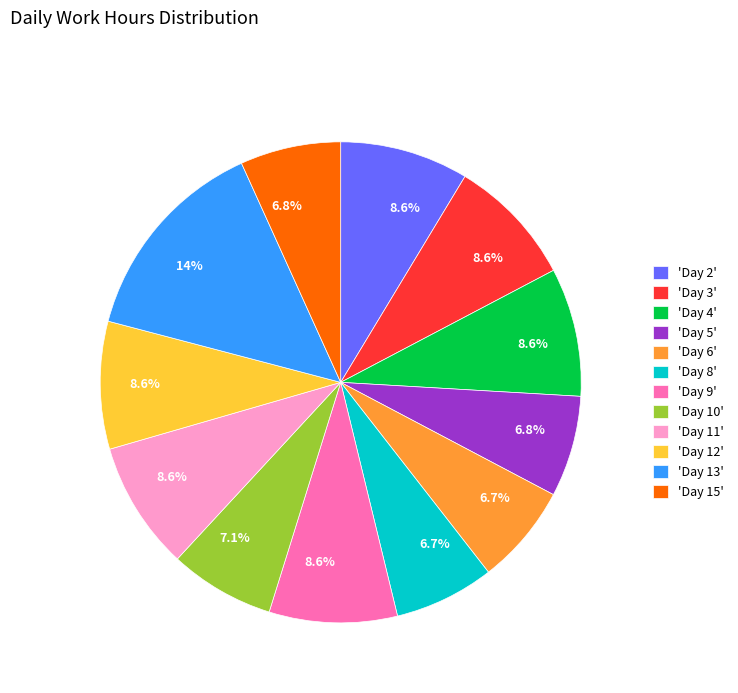

How much of the chart is everything except 'Day 8'?

93.3%